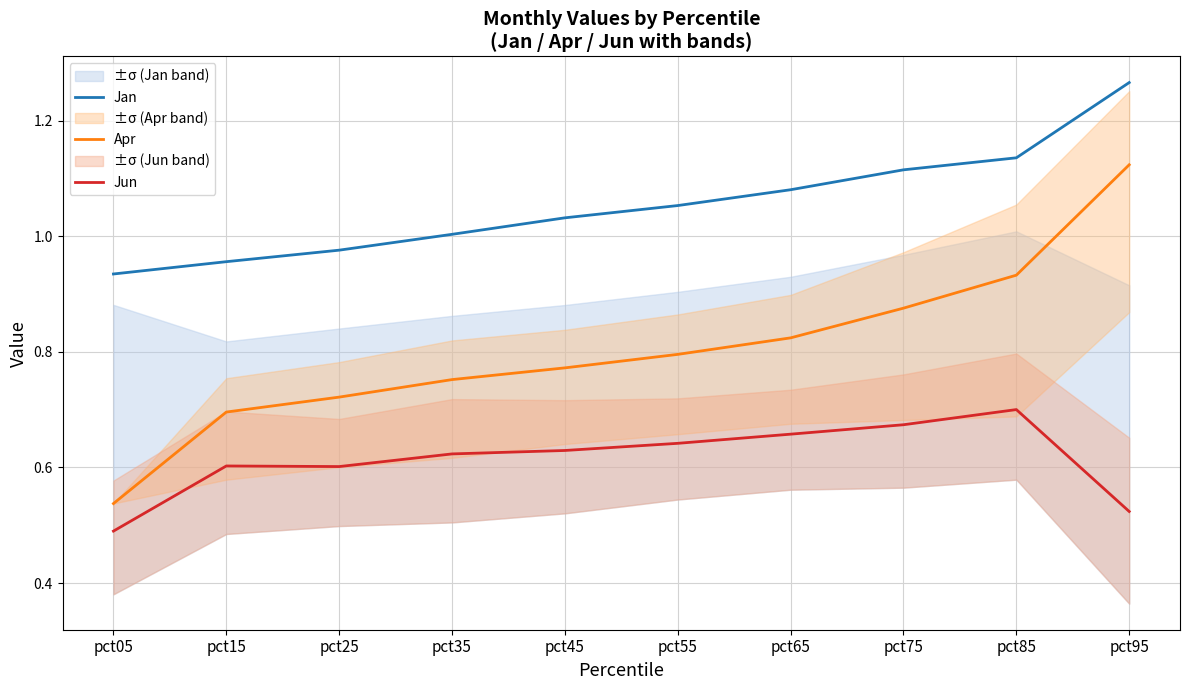

How many lines are shown in the chart?

3